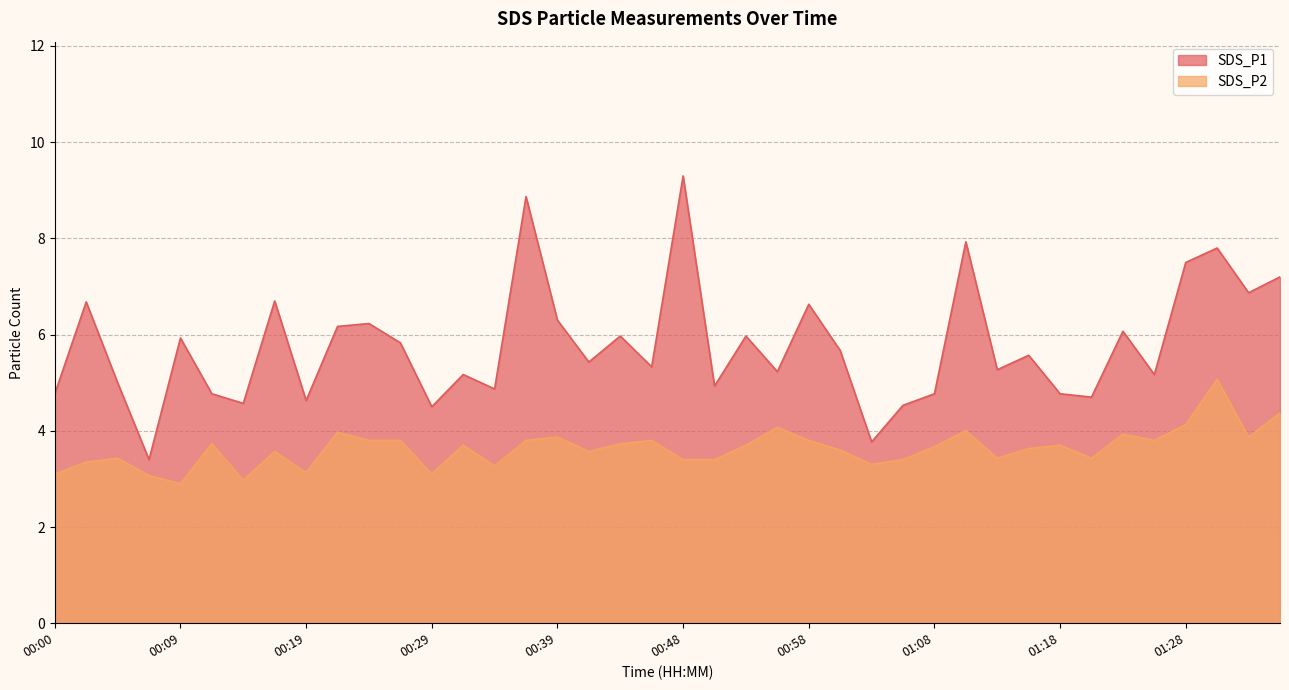

At which category does SDS_P2 reach its first local valley?

00:09